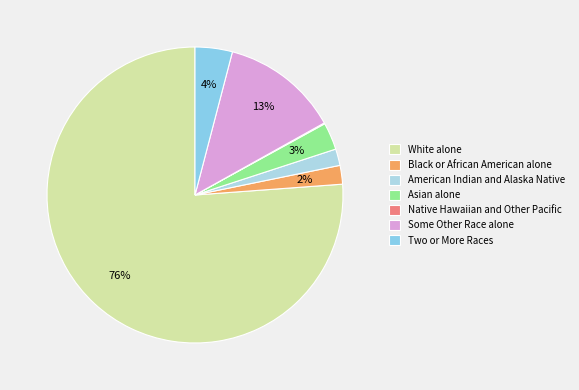

What is the largest slice in the pie chart?

White alone